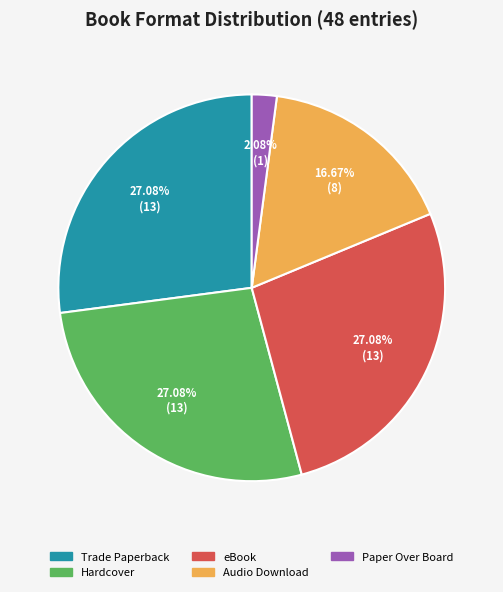

Is Paper Over Board the majority of the pie?

No